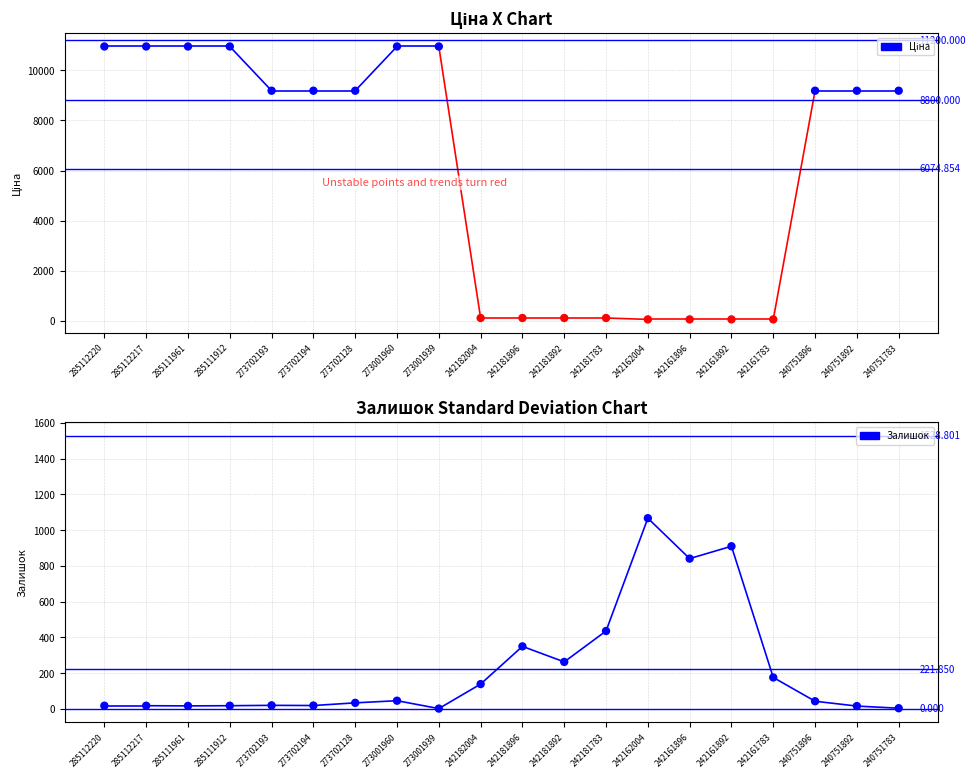

At how many categories does at least one series exceed 5316?

12